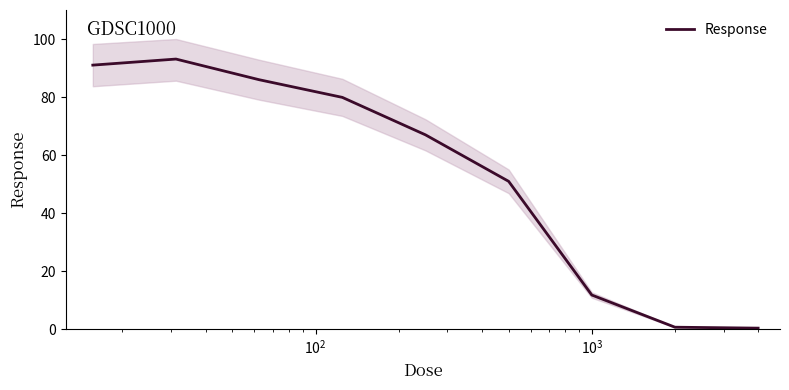

Does the chart have visible grid lines?

No